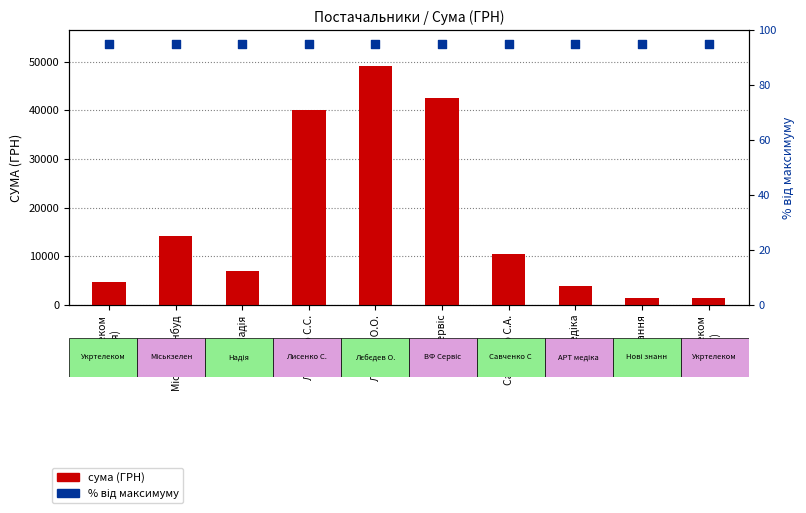

Which series has the widest spread of Y values?

СУМА (ГРН)